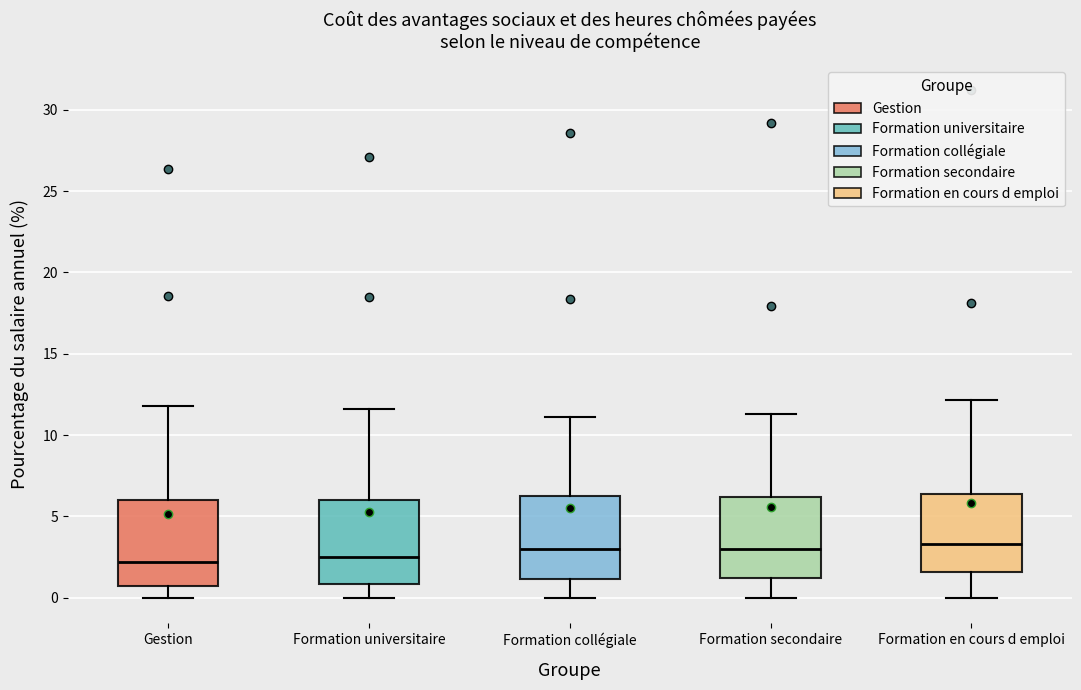

Where does the upper whisker of the box for Formation collégiale end on the y-axis? The values are not printed on the chart, so give them approximately, as read against the axis.

11.0